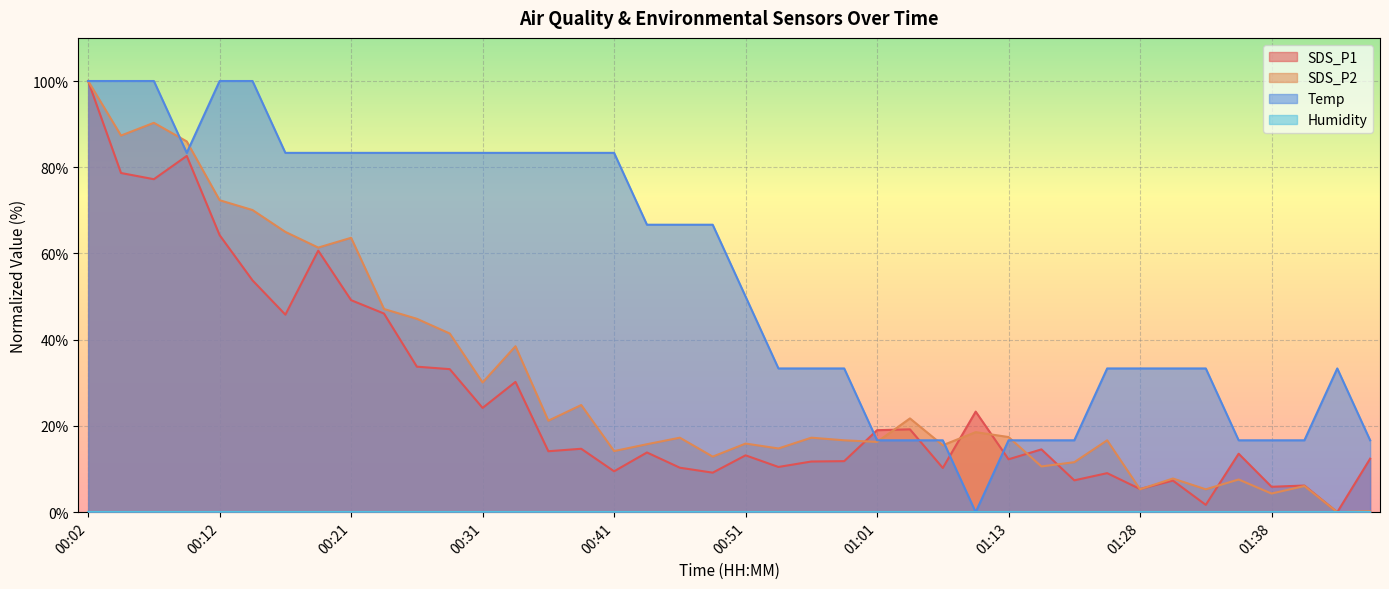

What is the maximum value shown in the chart?

100.0